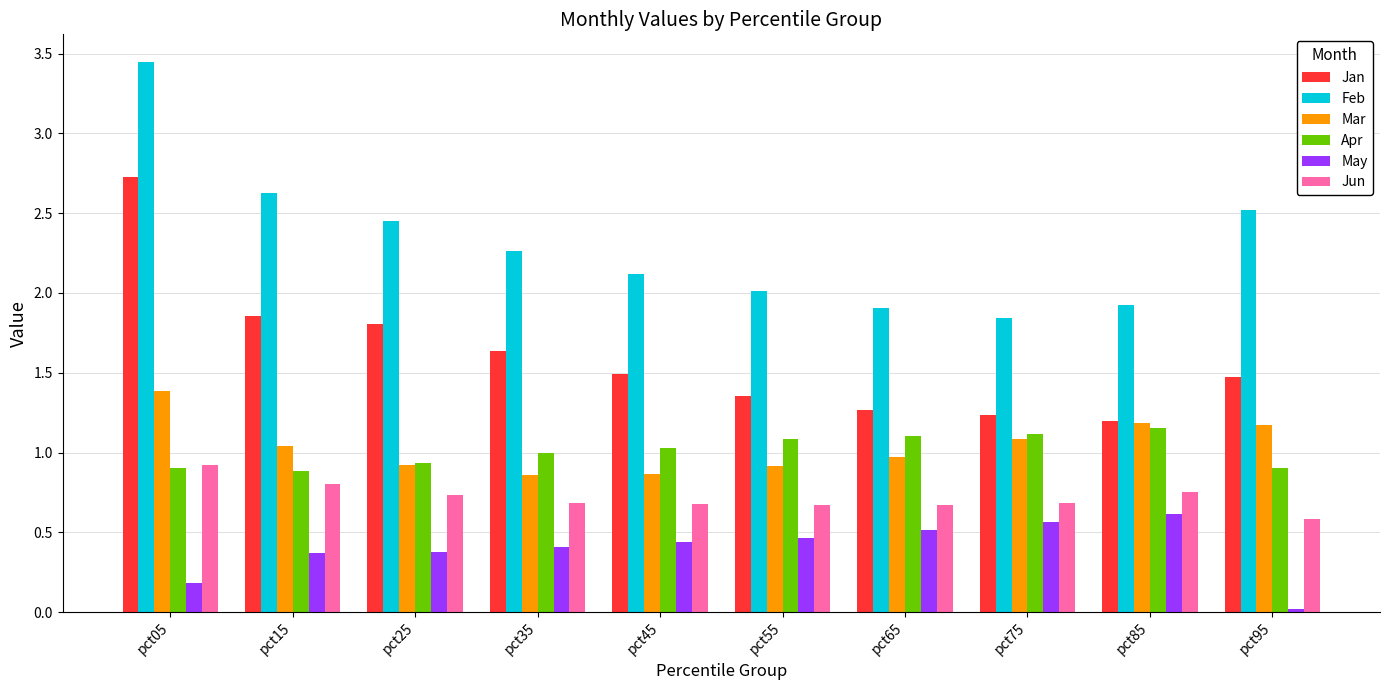

Which label corresponds to the smallest value in the chart?

pct95